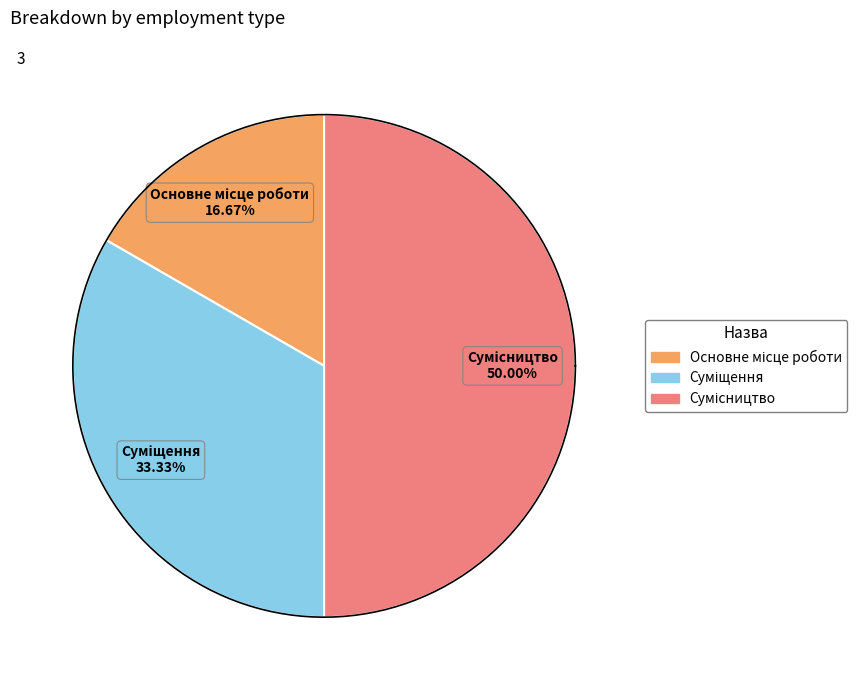

Is there a majority slice in this chart?

No